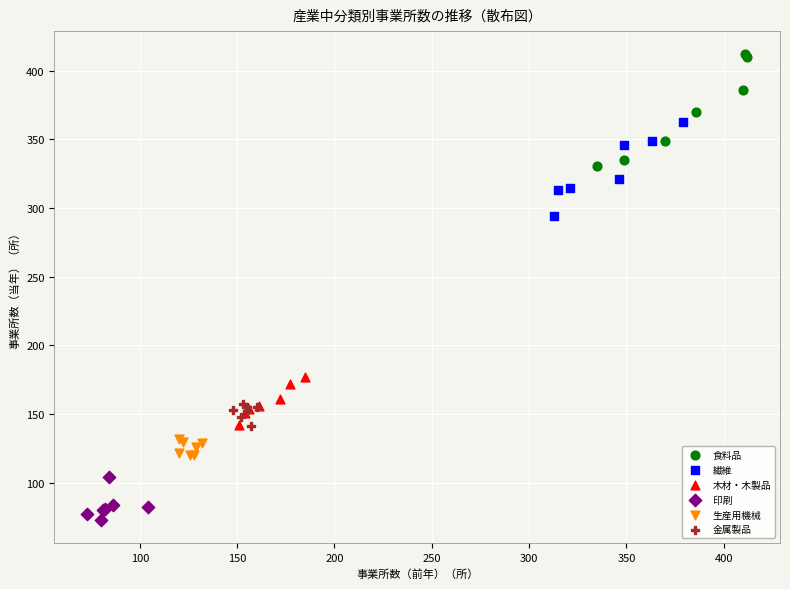

Which series reaches the minimum Y coordinate?

印刷